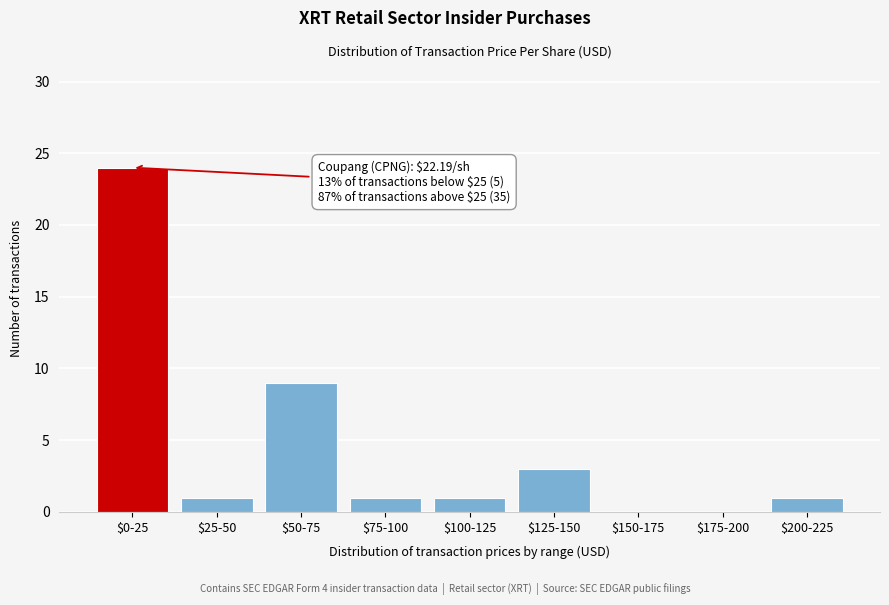

What is the greatest value displayed?

24